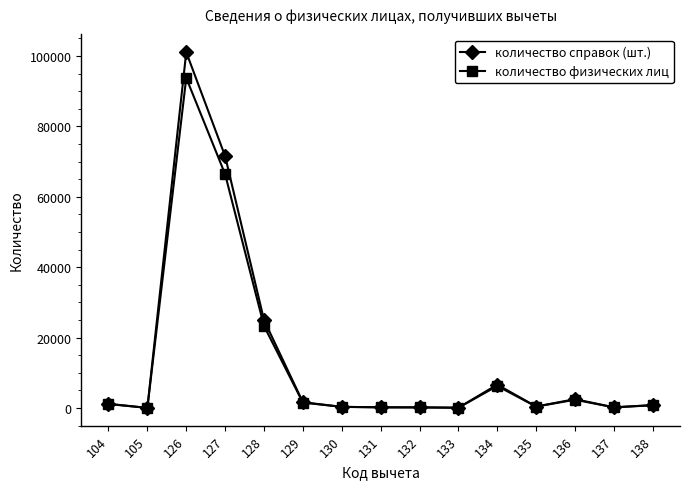

What is the maximum value for количество справок (шт.)?

101111